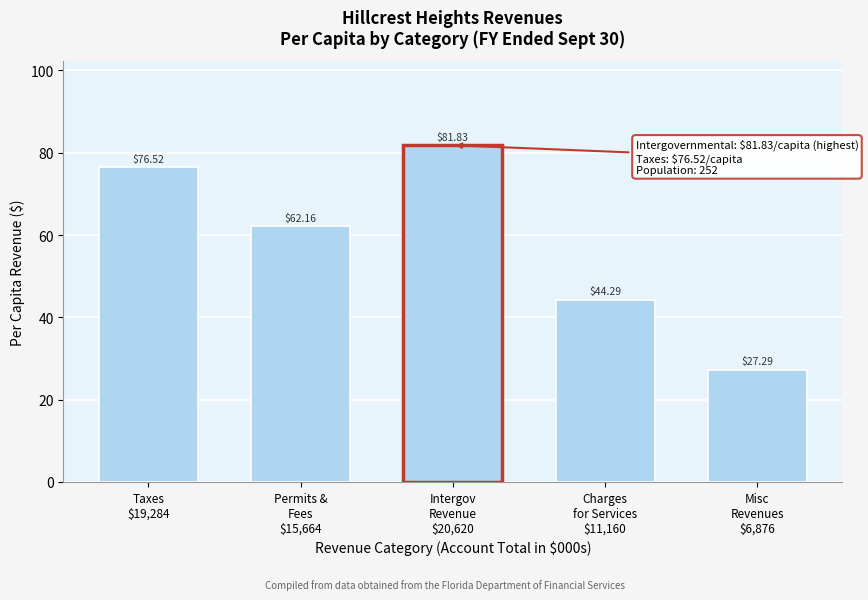

What is the average value?

58.4